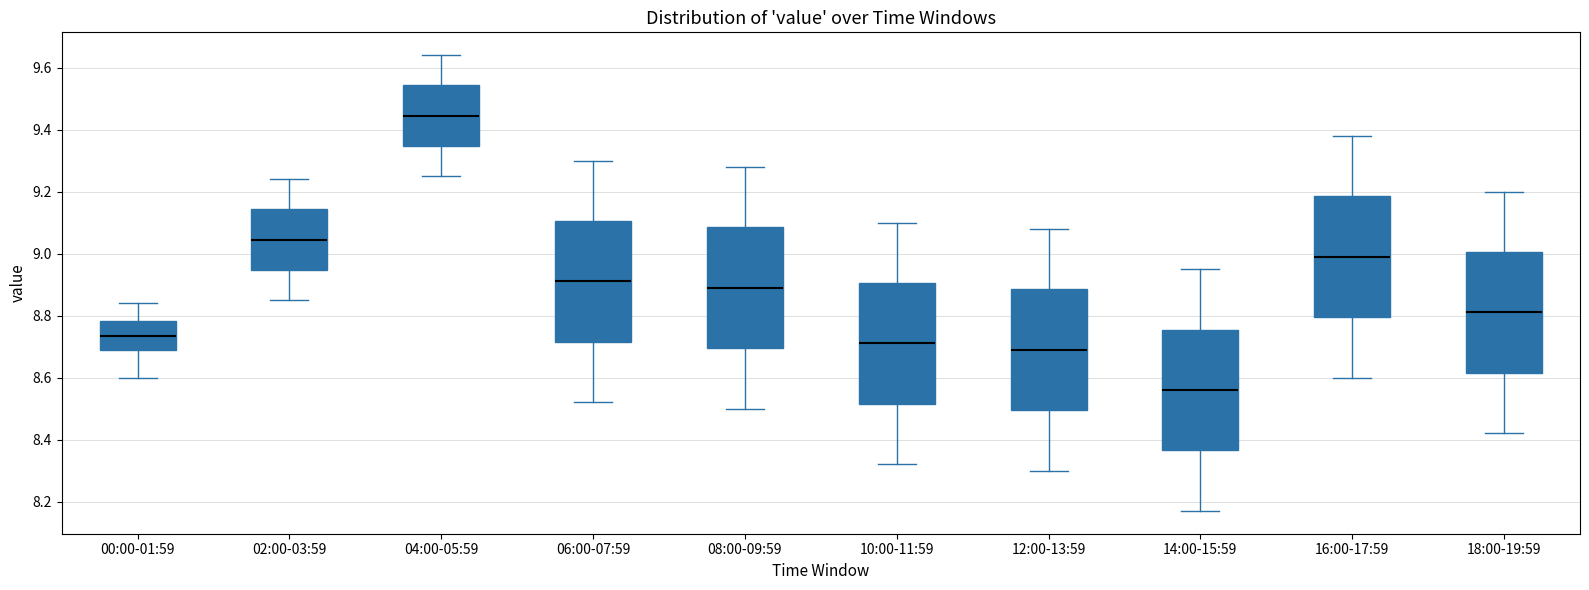

Which box's median line is the lowest?

14:00-15:59